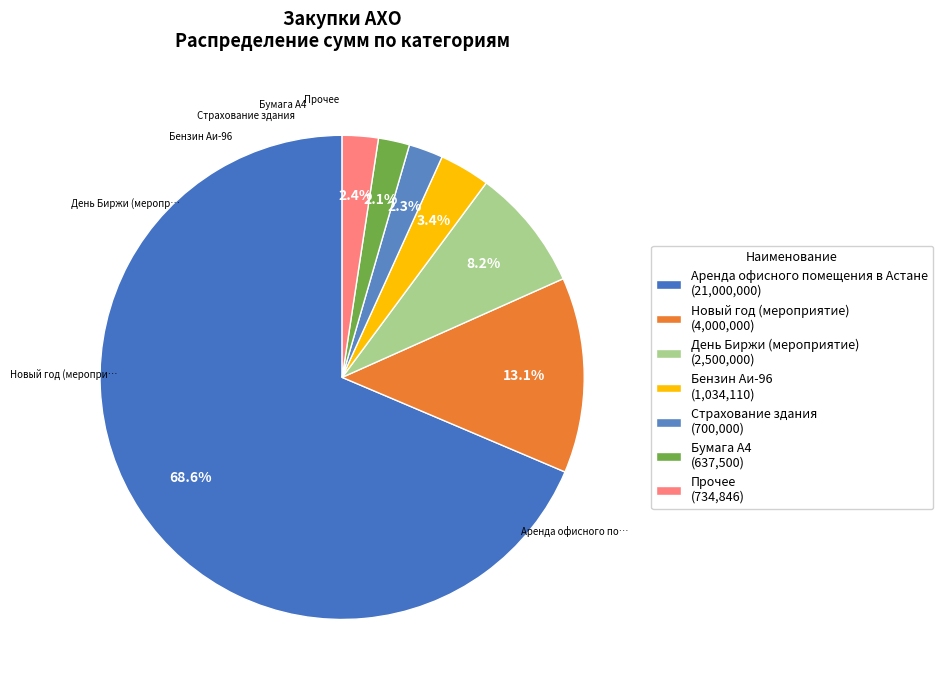

To the nearest percent, what is the average slice percentage?

14%